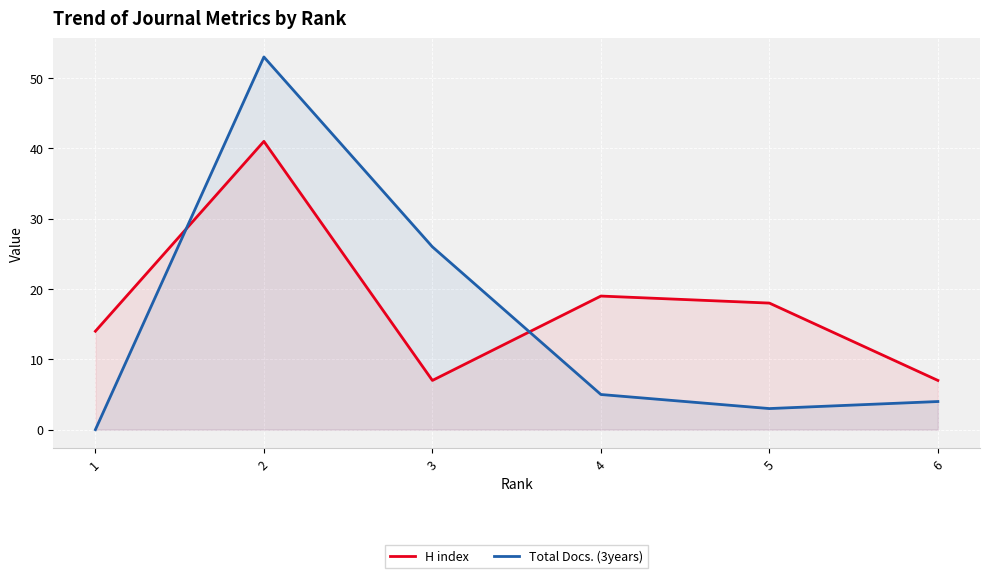

What is the difference between the maximum and second lowest values in the H index series?

34